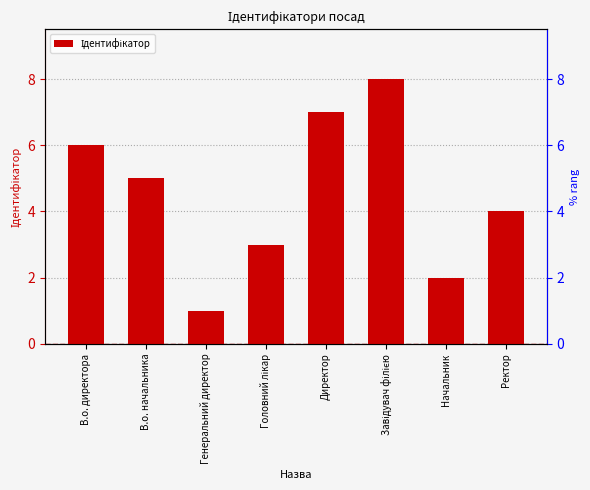

What is the ratio of the value at Головний лікар to the value at Директор?

0.4